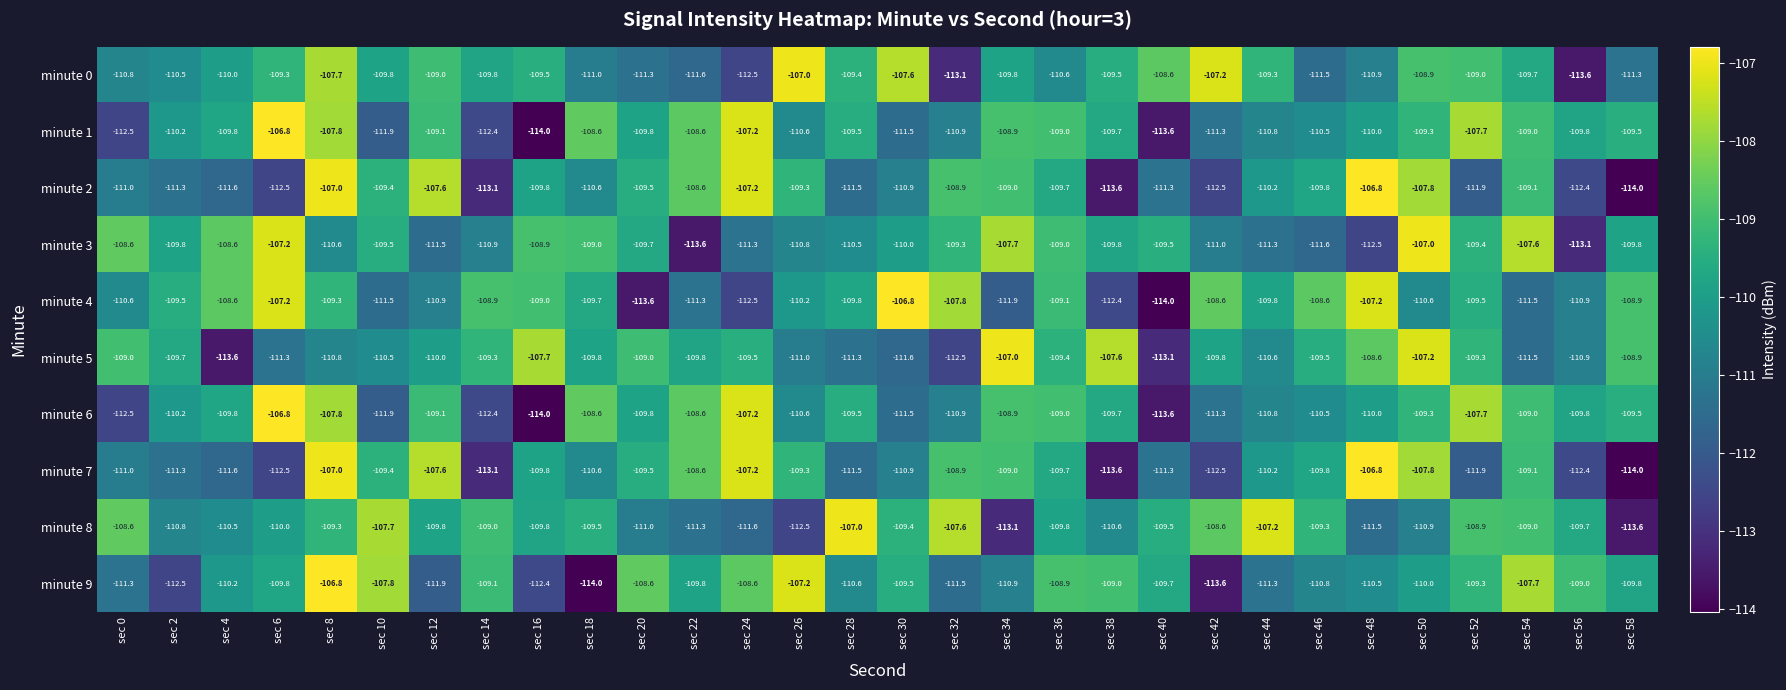

Which series has the largest total across all categories?

minute 8